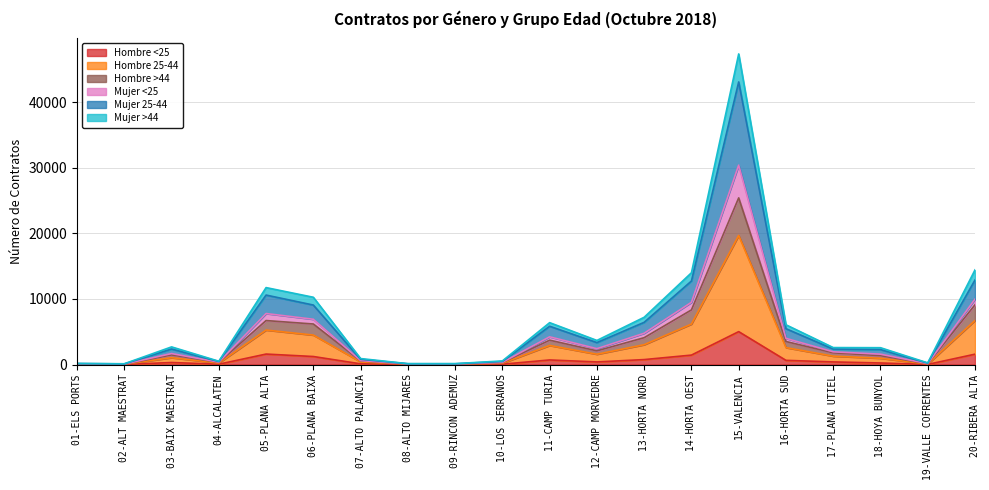

At which category is the sum across all series the highest?

15-VALENCIA